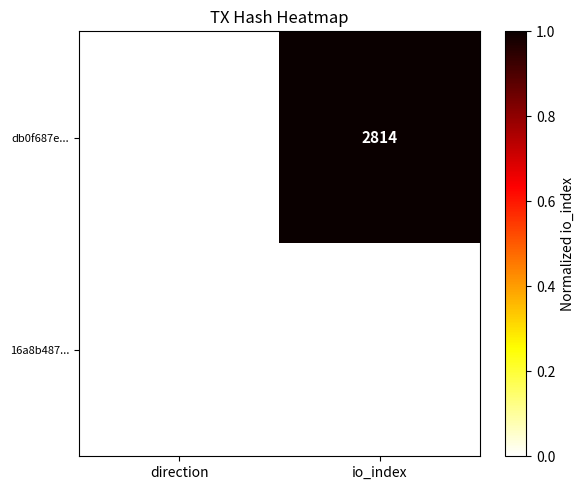

What is the total value across all series at io_index?

2814